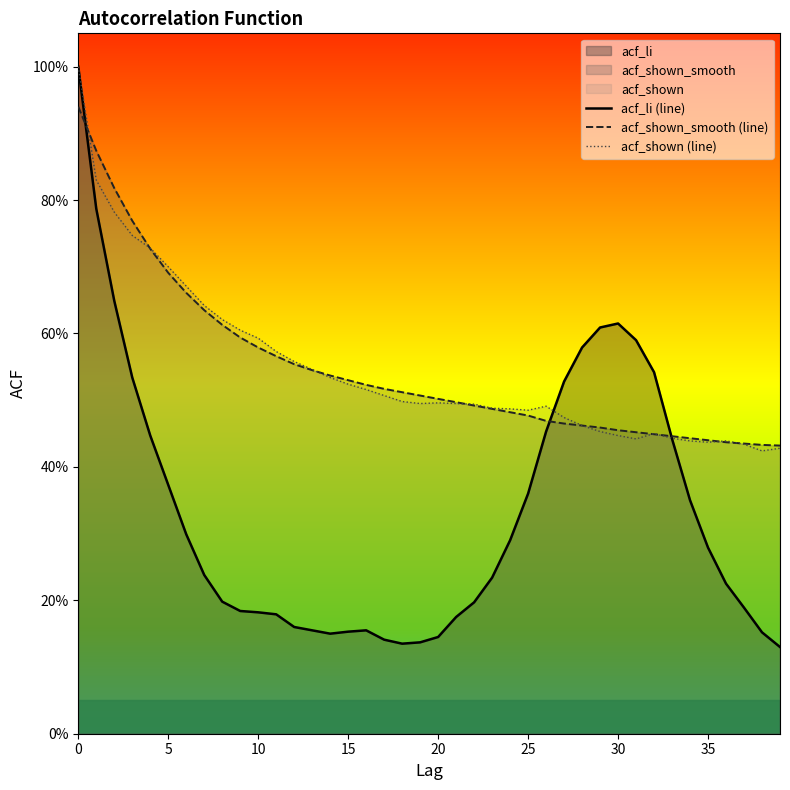

What is the value of the acf_li (line) point at the 39th from the left?

0.2